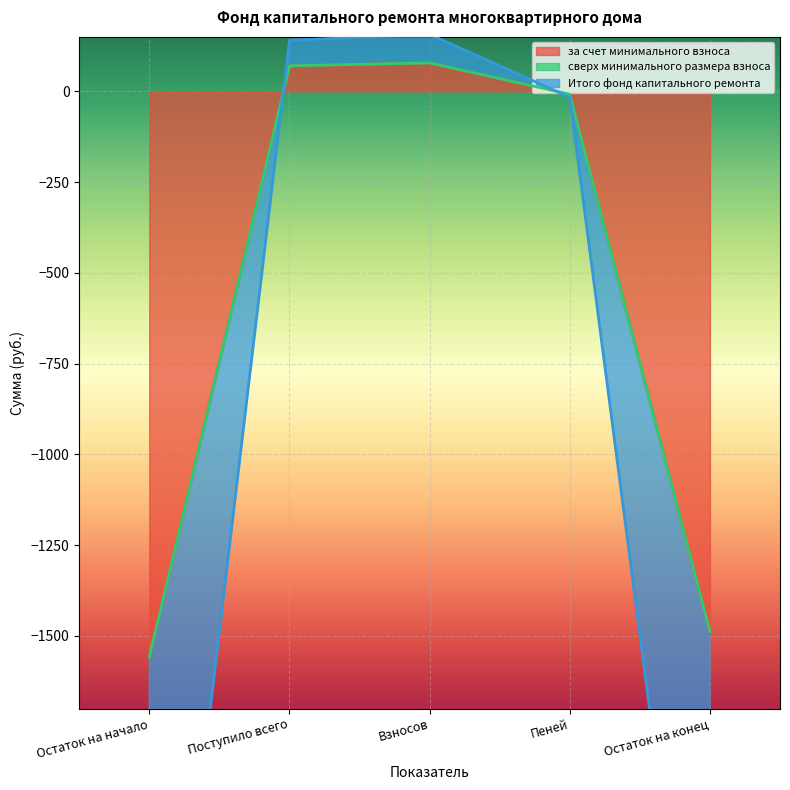

True or false: Итого фонд капитального ремонта has a value of -8.1 at Пеней.

True